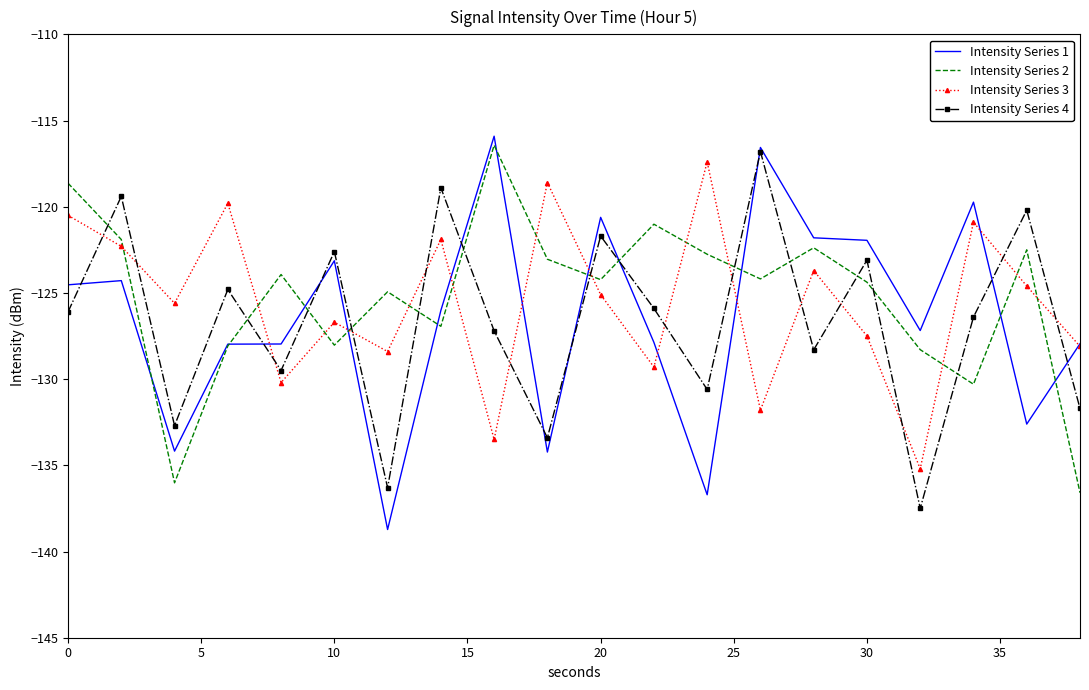

What is the smallest value displayed?

-138.7